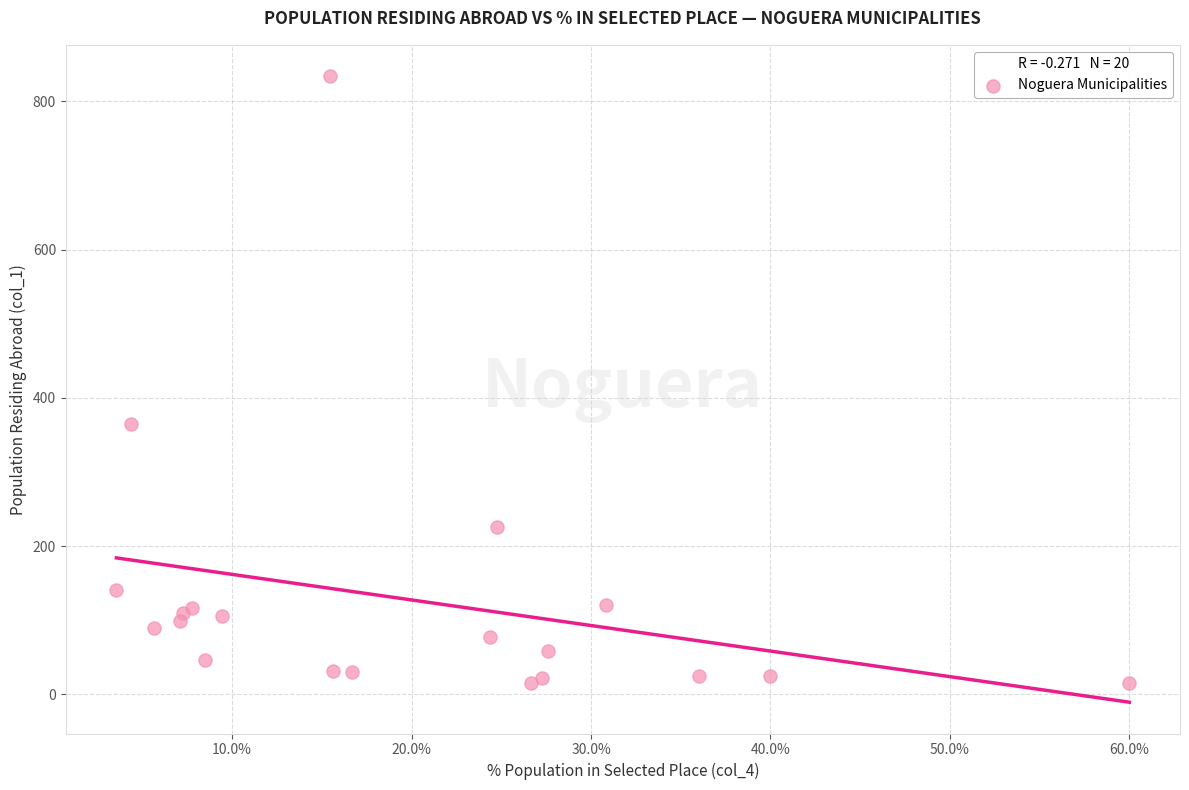

What Y value in the scatter plot is closest to 424?

365